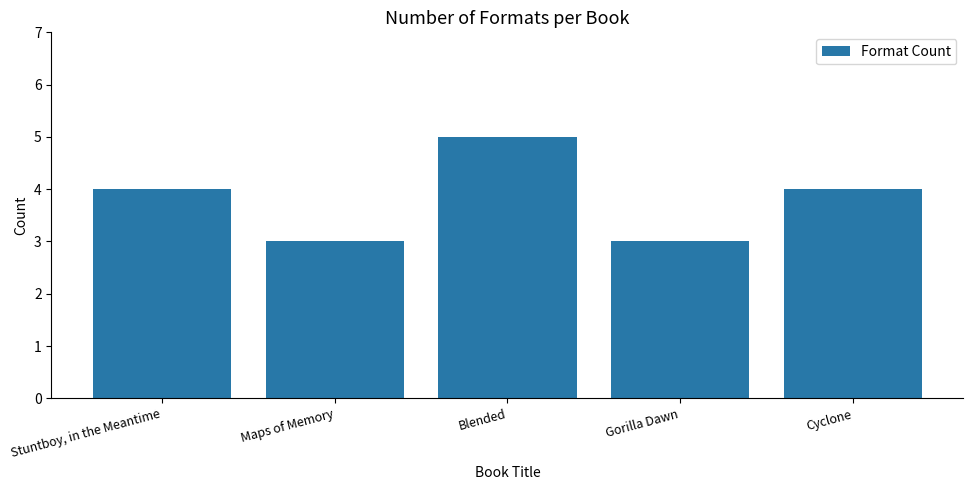

How many values are below 4?

2